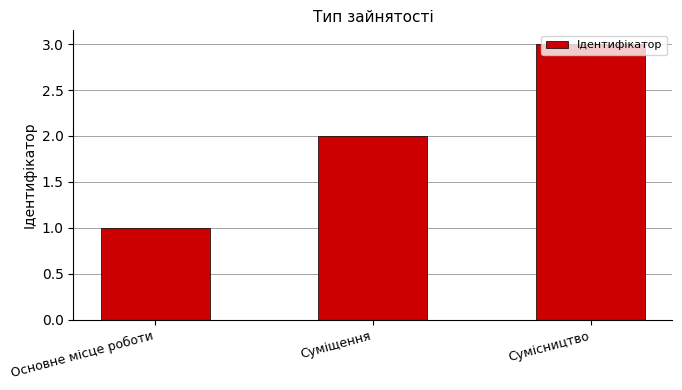

Reading left to right, transcribe all the data shown in this chart.

Основне місце роботи=1	Суміщення=2	Сумісництво=3